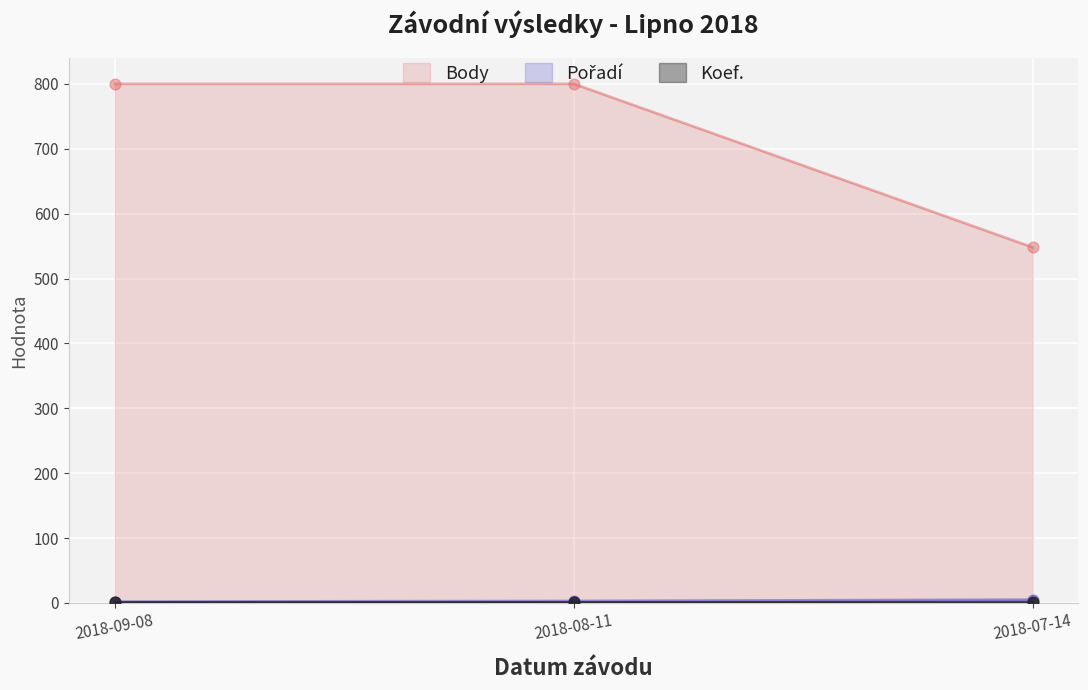

Which series contains the highest Y value?

Body